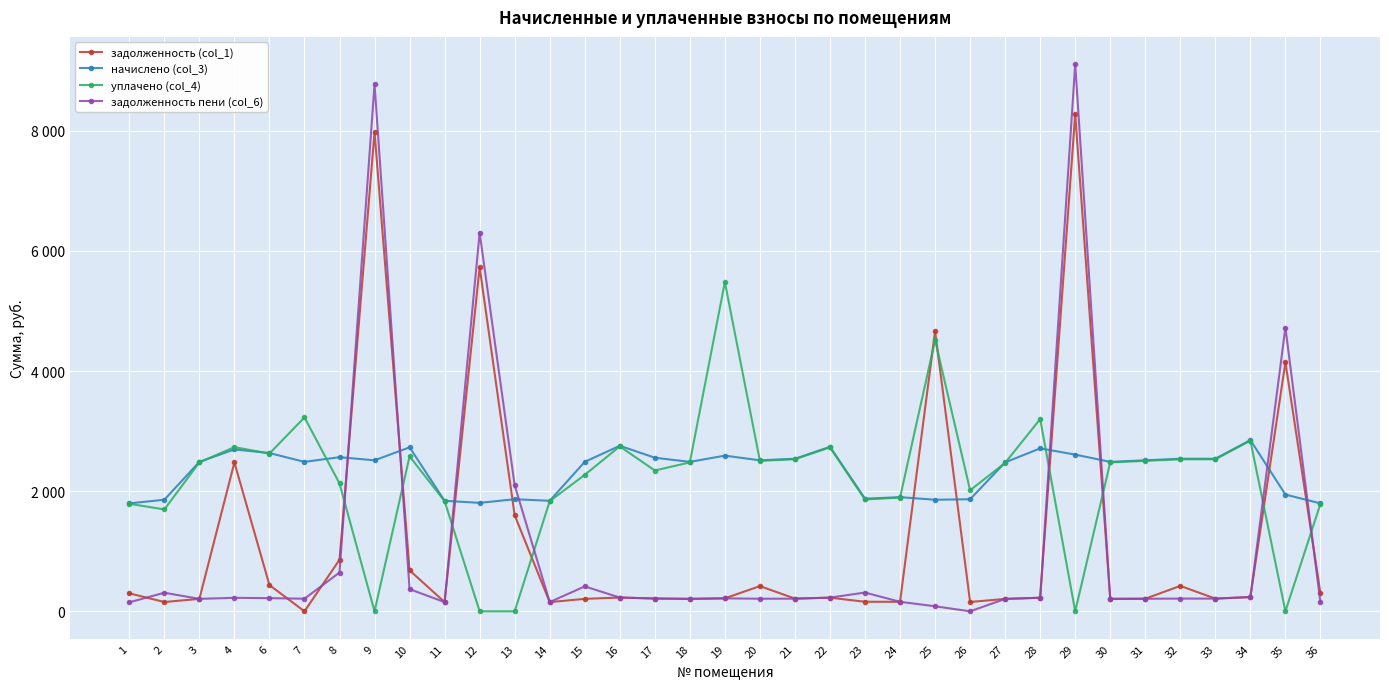

Is this an area chart (filled region under the line)?

No